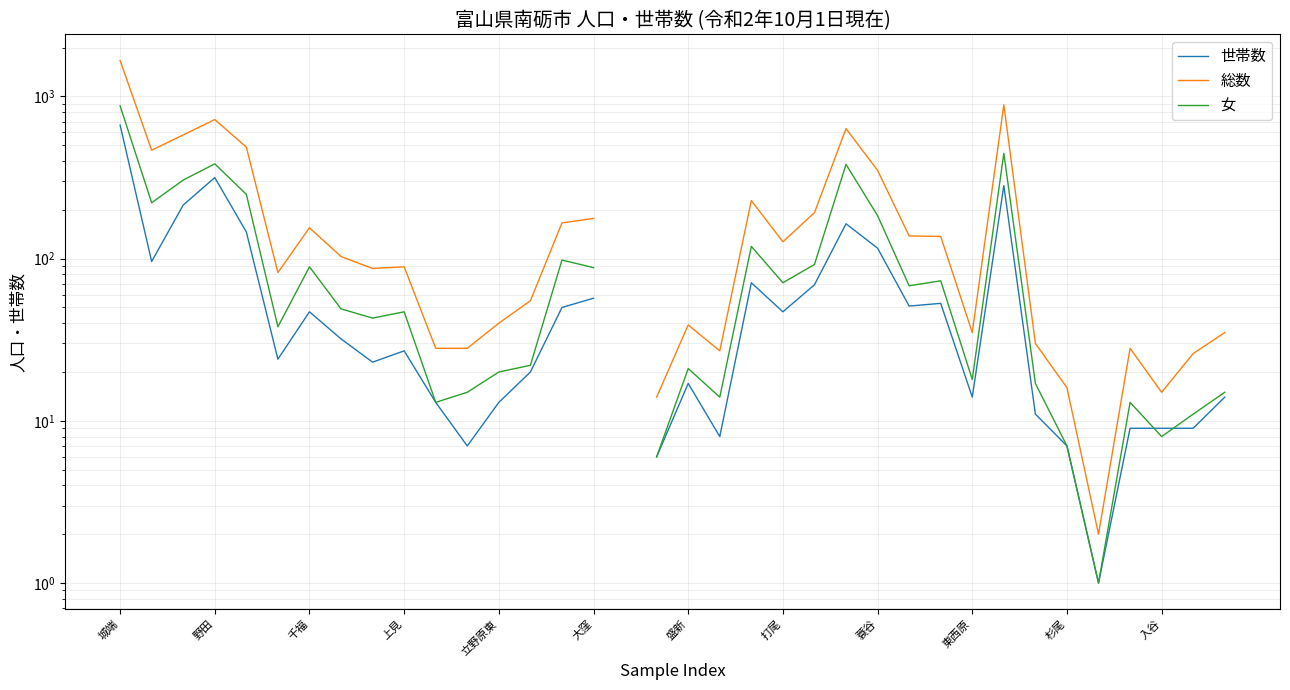

What is the value of the 総数 point at the 3rd from the left?

579.0